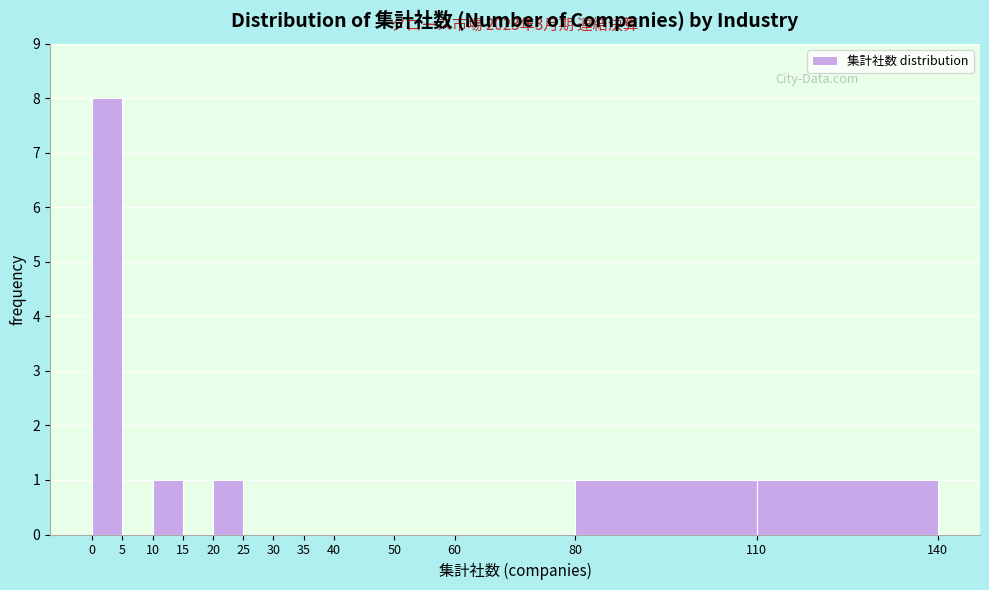

Which range on the x-axis has the tallest bar?

0 to 5